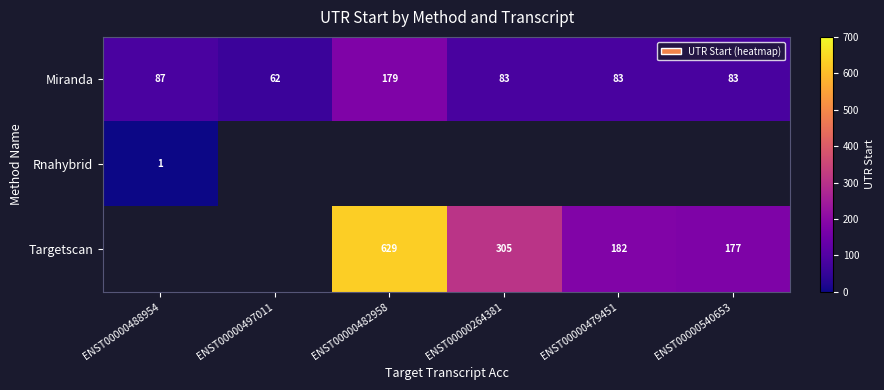

At which label does Miranda first exceed 83?

ENST00000488954